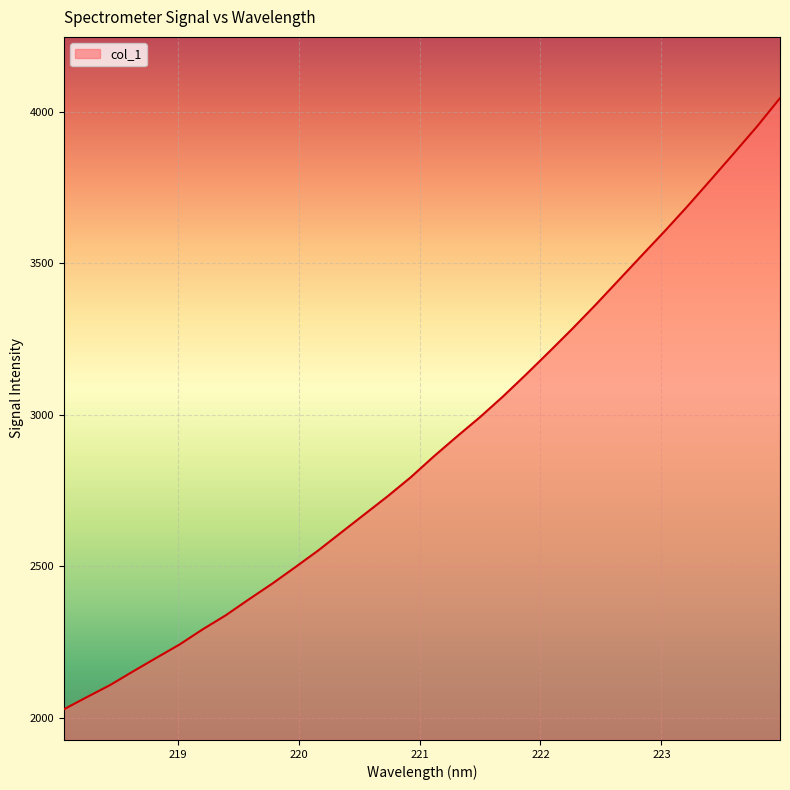

What is the maximum value shown in the chart?

4046.1